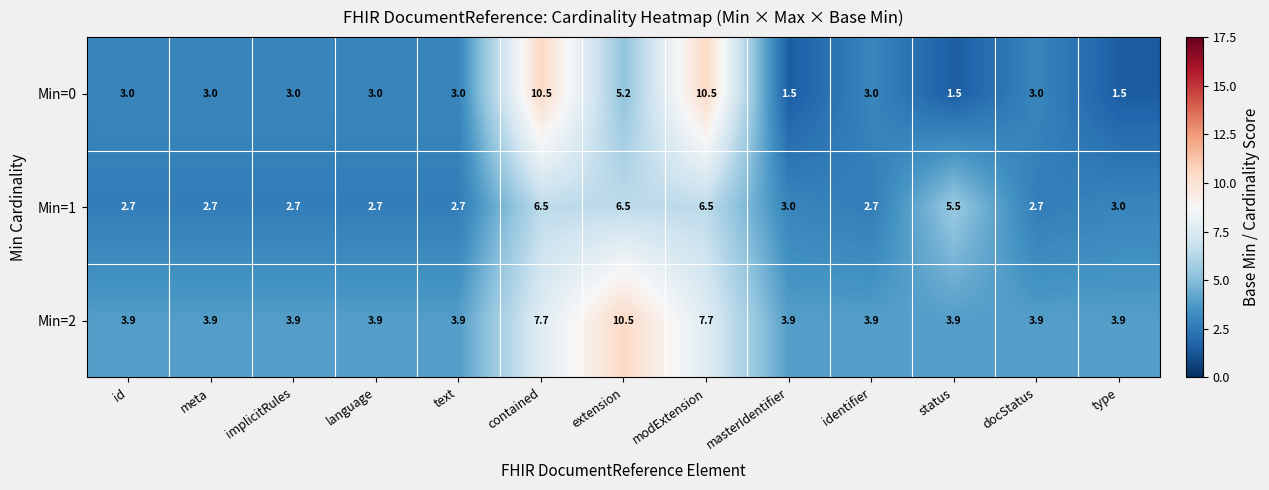

Where is Min=0 nearest to the value 6?

extension